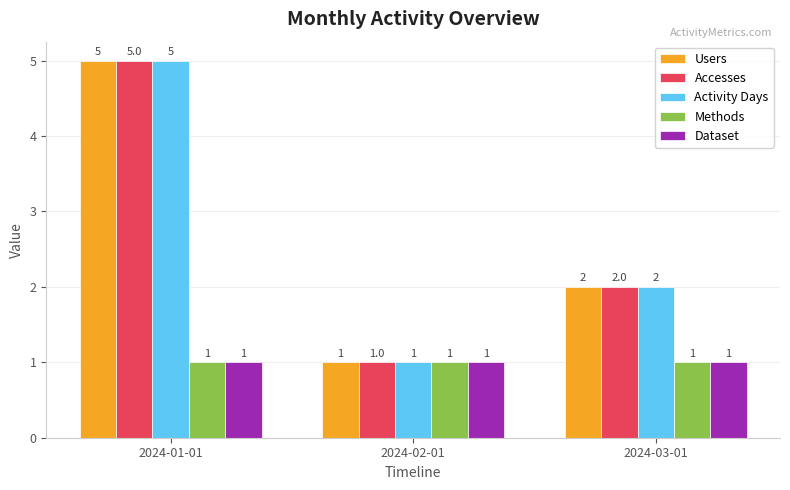

Reading left to right, extract all data points from this chart.

Users: 2024-01-01=5	2024-02-01=1	2024-03-01=2
Accesses: 2024-01-01=5	2024-02-01=1	2024-03-01=2
Activity Days: 2024-01-01=5	2024-02-01=1	2024-03-01=2
Methods: 2024-01-01=1	2024-02-01=1	2024-03-01=1
Dataset: 2024-01-01=1	2024-02-01=1	2024-03-01=1